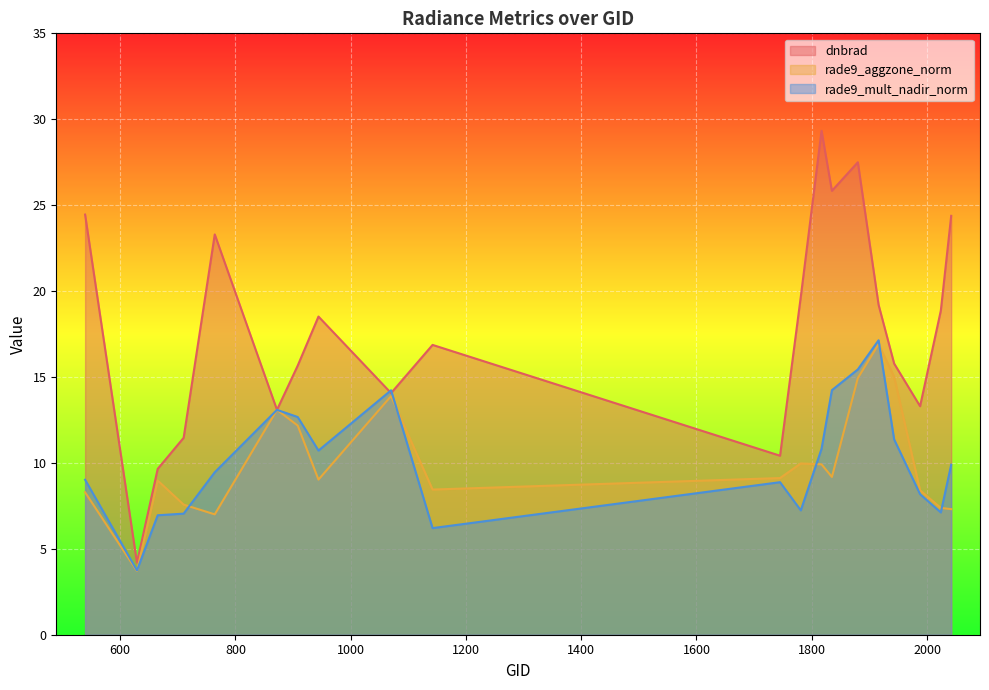

What is the difference between the maximum and second lowest values in the rade9_aggzone_norm series?

9.9